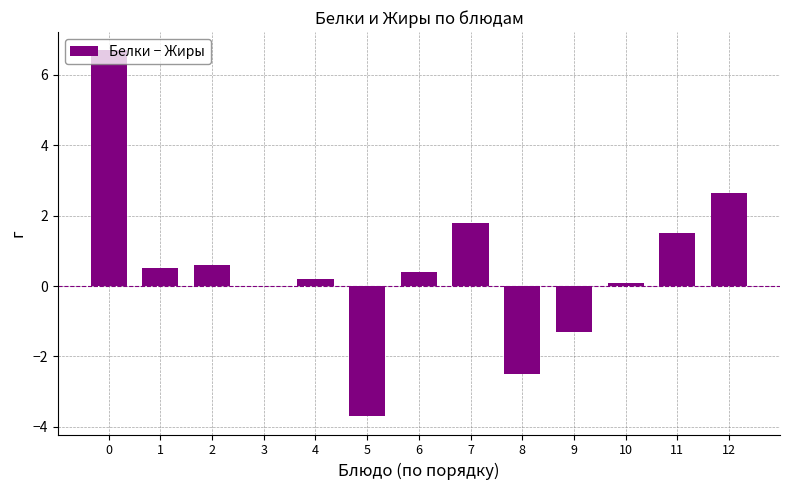

Reading left to right, list all the values displayed in this chart.

0=6.7	1=0.5	2=0.6	3=0.0	4=0.2	5=-3.7	6=0.4	7=1.8	8=-2.5	9=-1.3	10=0.1	11=1.5	12=2.6